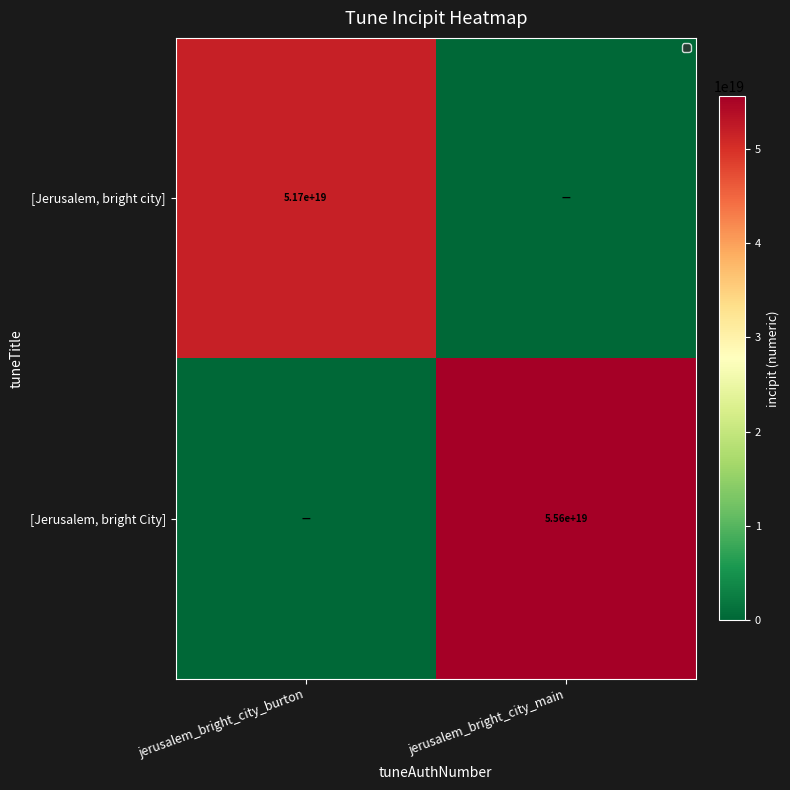

The [Jerusalem, bright City] series shows 97431633699325673472 at jerusalem_bright_city_main. True or false?

False